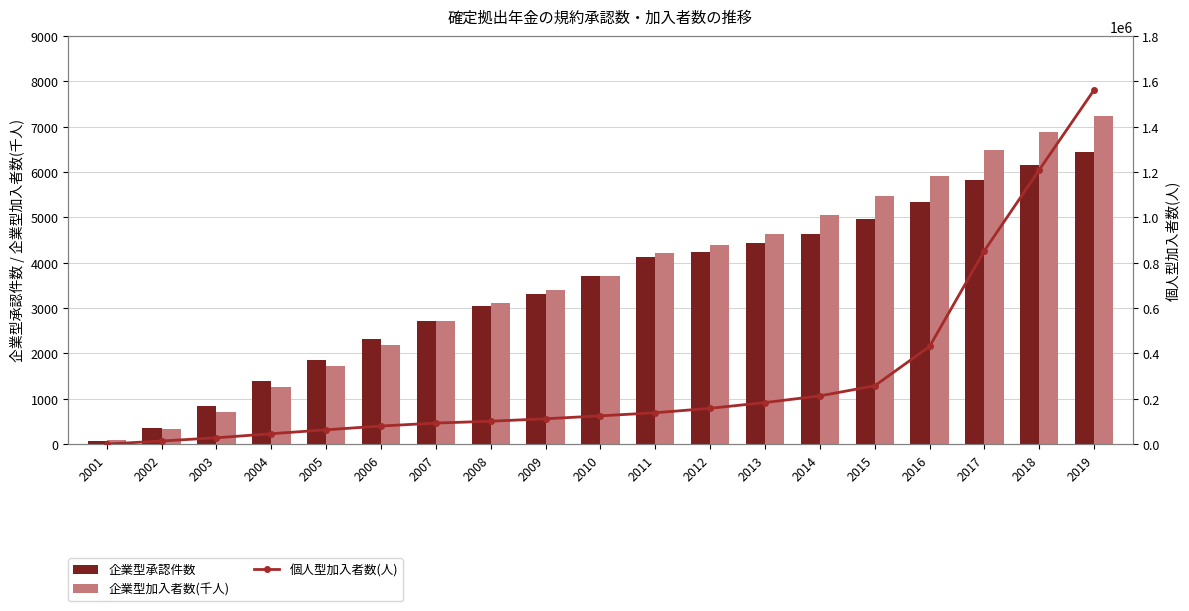

At which label does 個人型加入者数(人) reach its peak?

2019